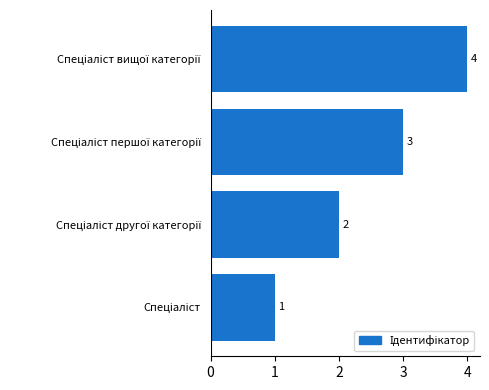

How many values are between 2 and 4?

3